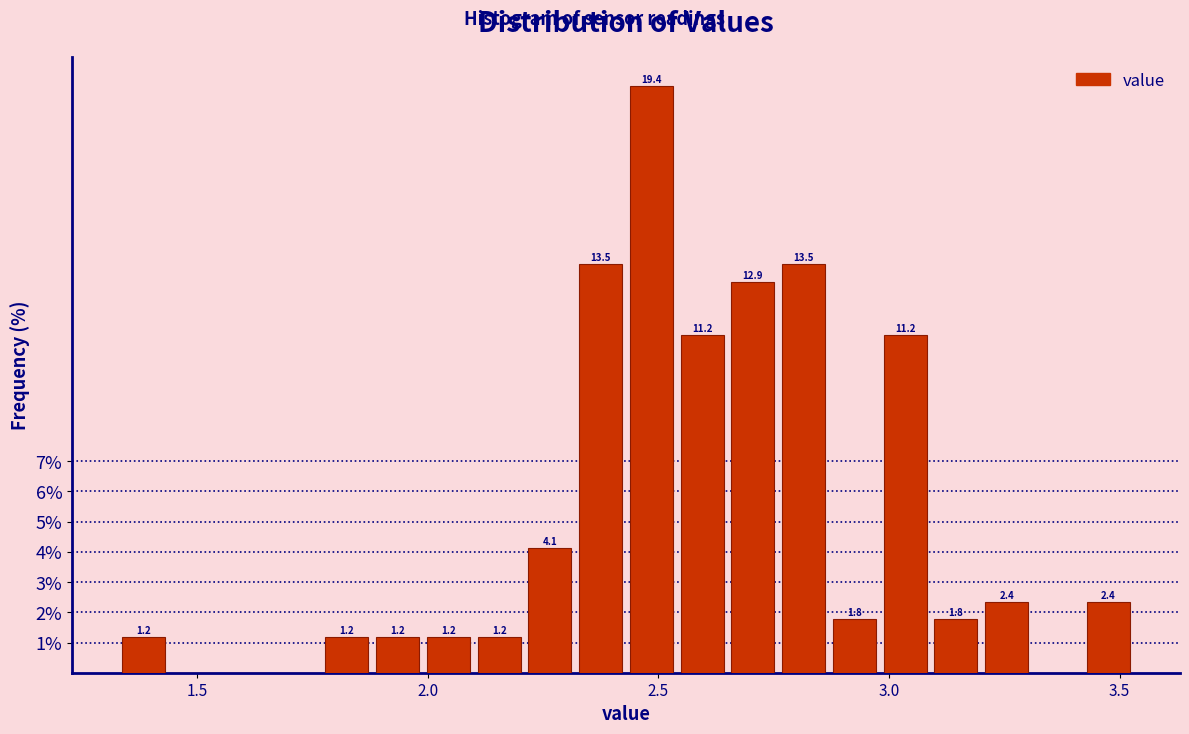

Read against the x-axis, roughly where is the centre of the tallest bar?

2.50